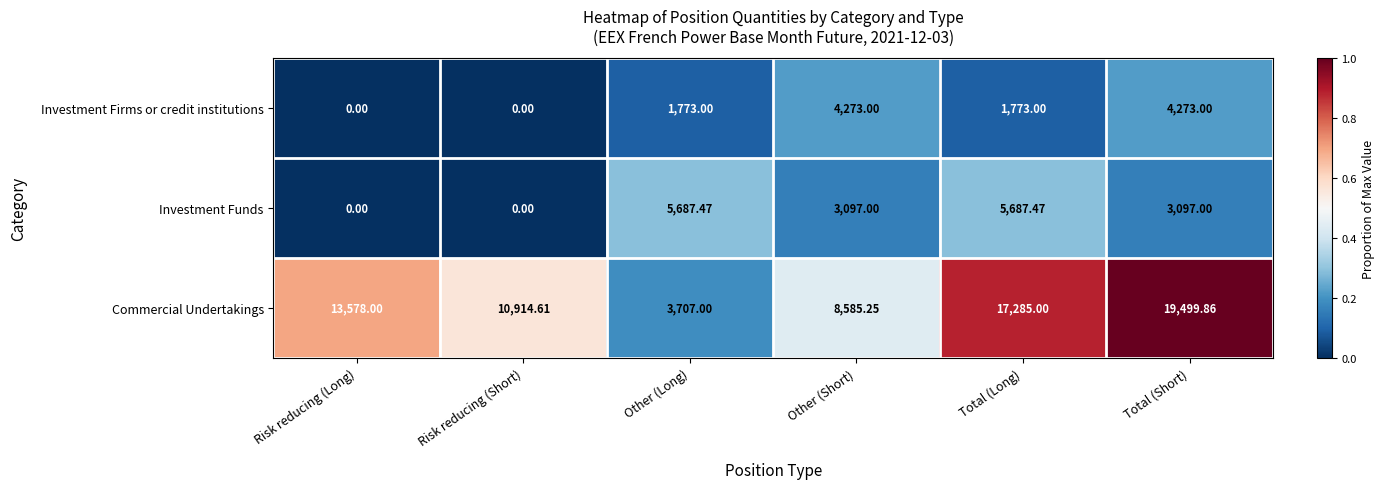

Which category has the highest value in the Commercial Undertakings series?

Total (Short)